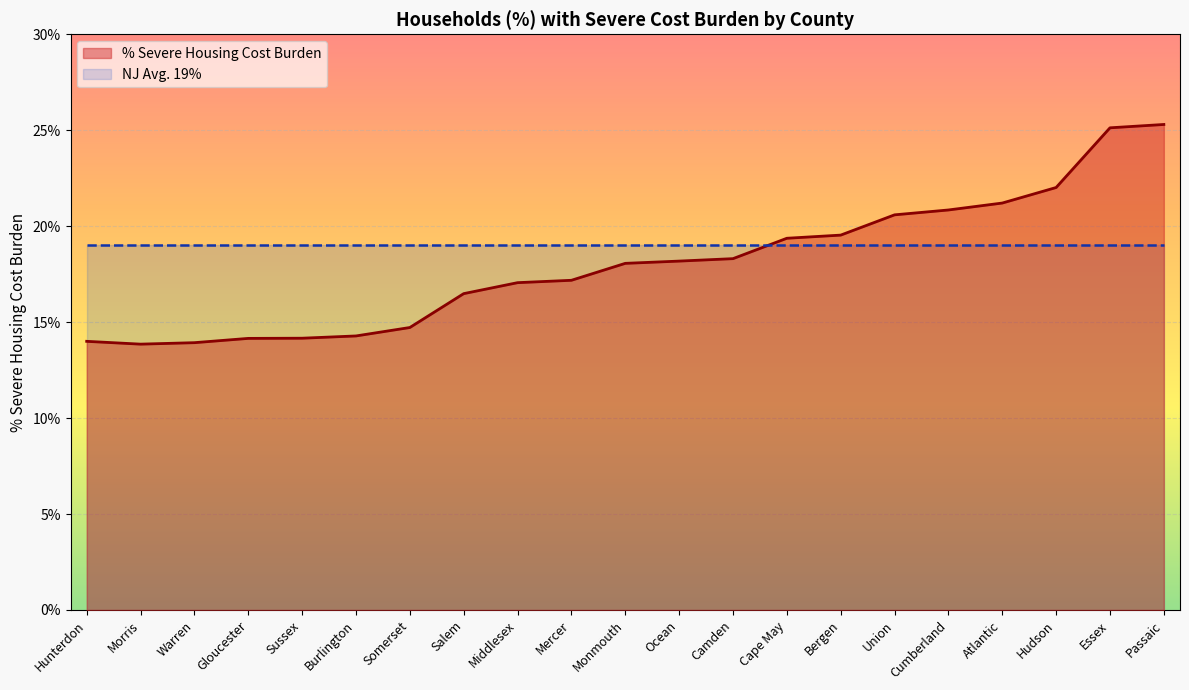

Read the value at Warren.

0.1